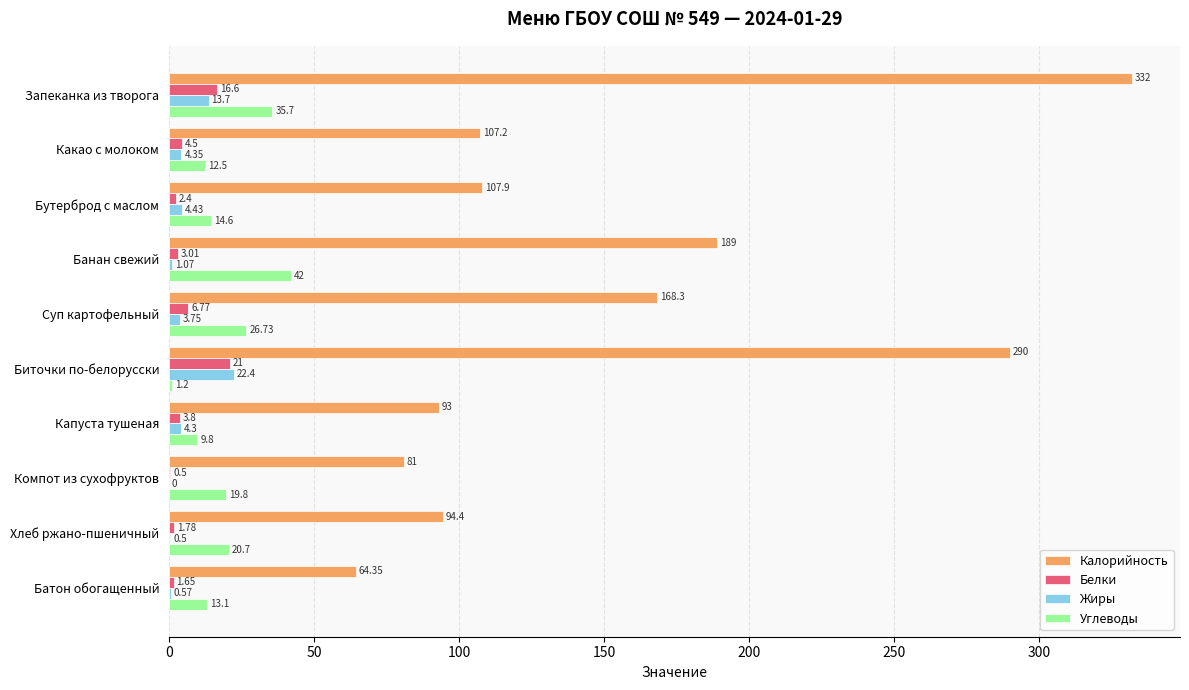

Where is Жиры nearest to the value 11?

Запеканка из творога